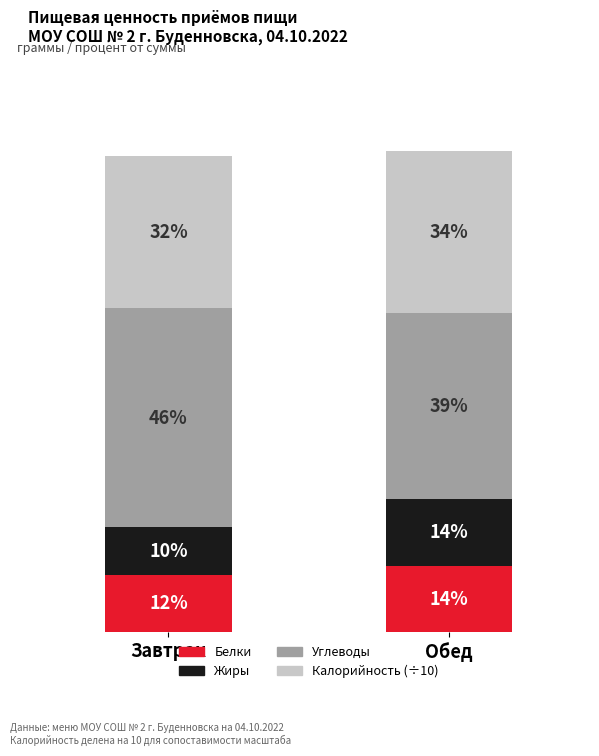

At which category is the sum across all series the highest?

Обед